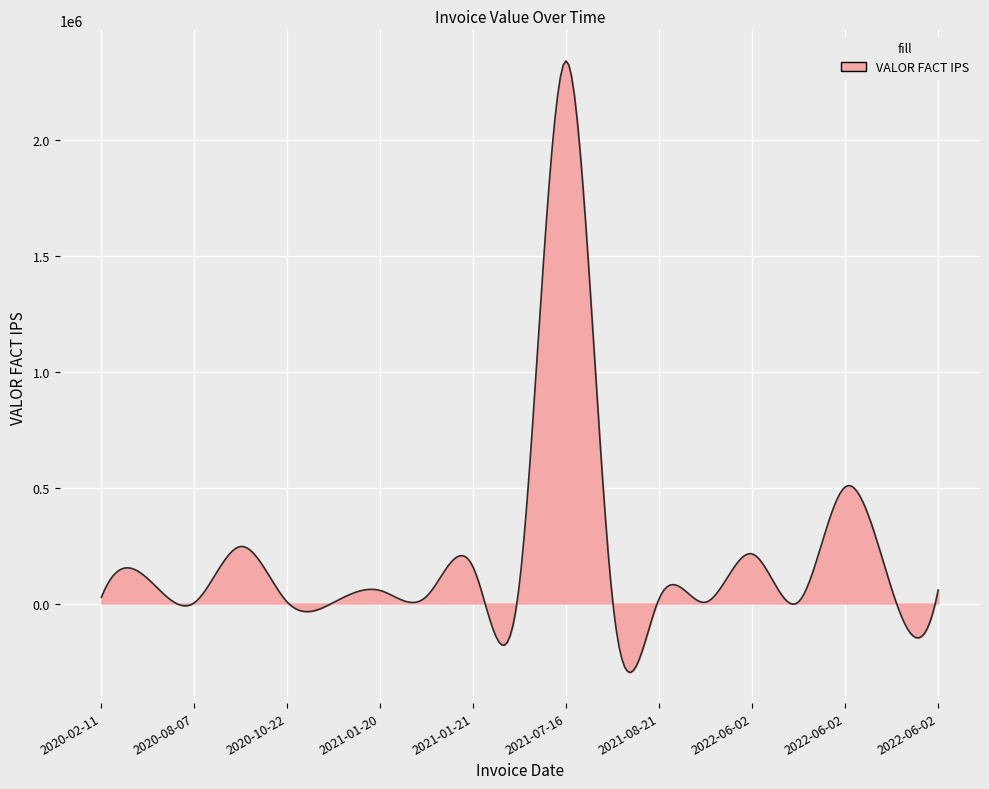

What is the smallest value displayed?

-297910.7